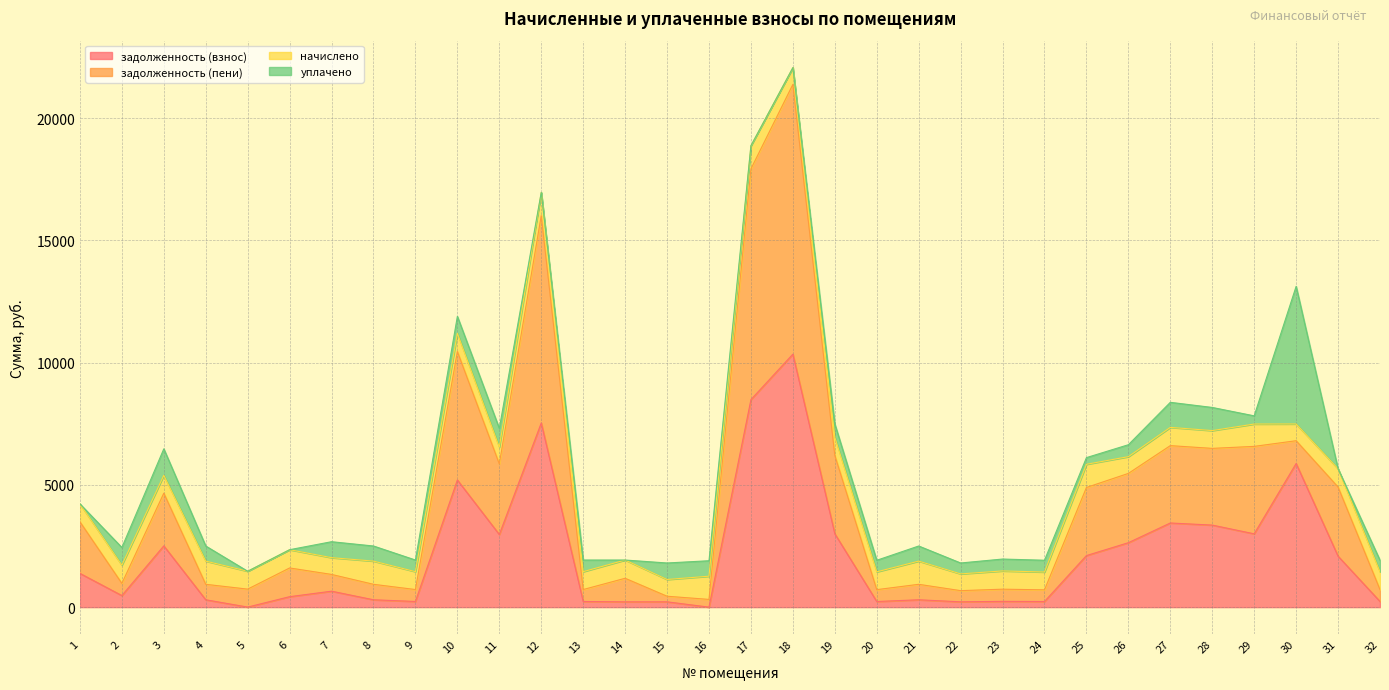

True or false: задолженность (пени) and задолженность (взнос) cross at least once.

False